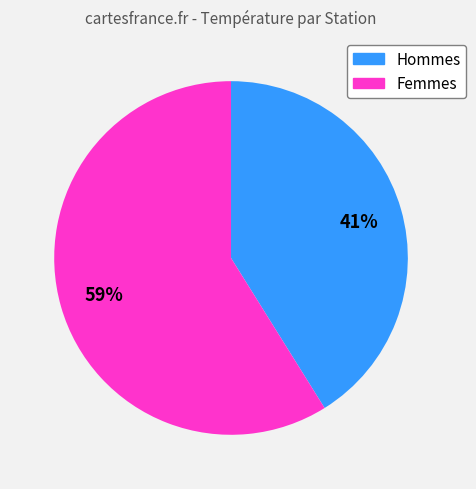

Does any single category account for the majority?

Yes